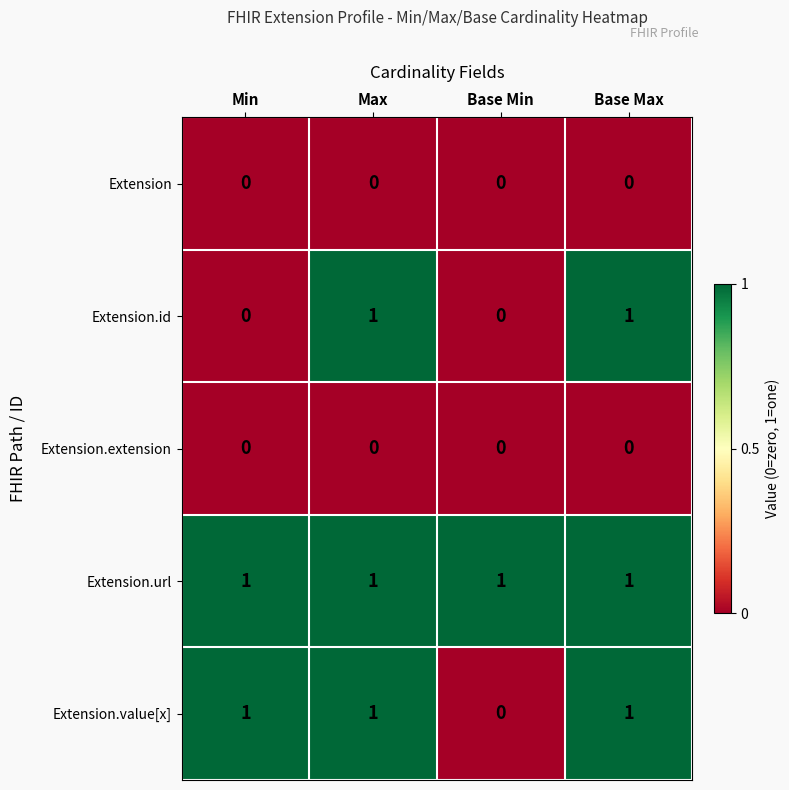

What is the sum of all Extension.url values?

4